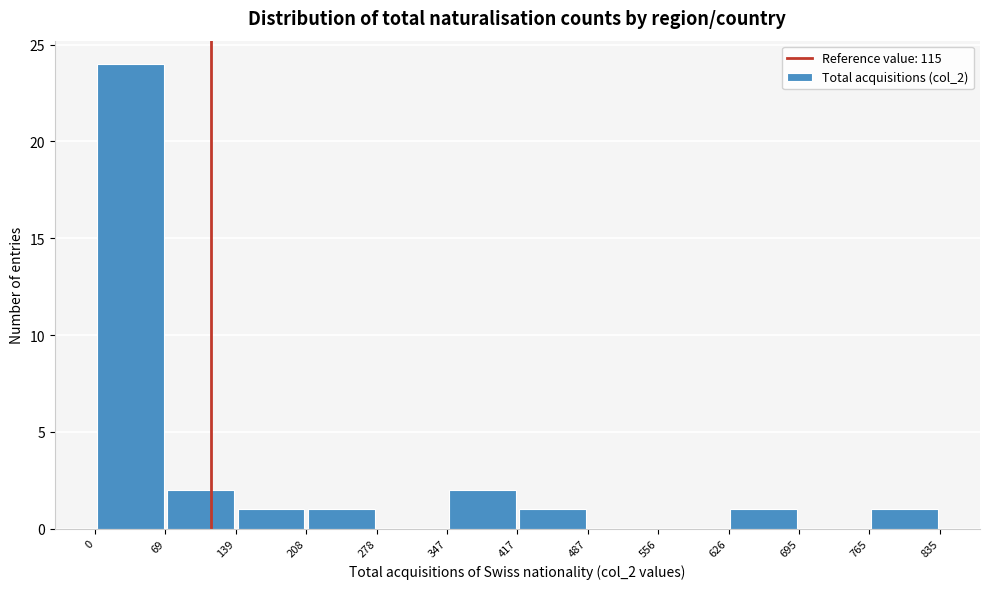

Reading left to right, transcribe this chart: for each bar, give the range it covers on the x-axis and its height. The values are not printed on the chart, so give them approximately, as read against the axis.

0 to 69: 24
69 to 139: 2
139 to 208: 1
208 to 278: 1
278 to 347: 0
347 to 417: 2
417 to 487: 1
487 to 556: 0
556 to 626: 0
626 to 695: 1
695 to 765: 0
765 to 835: 1